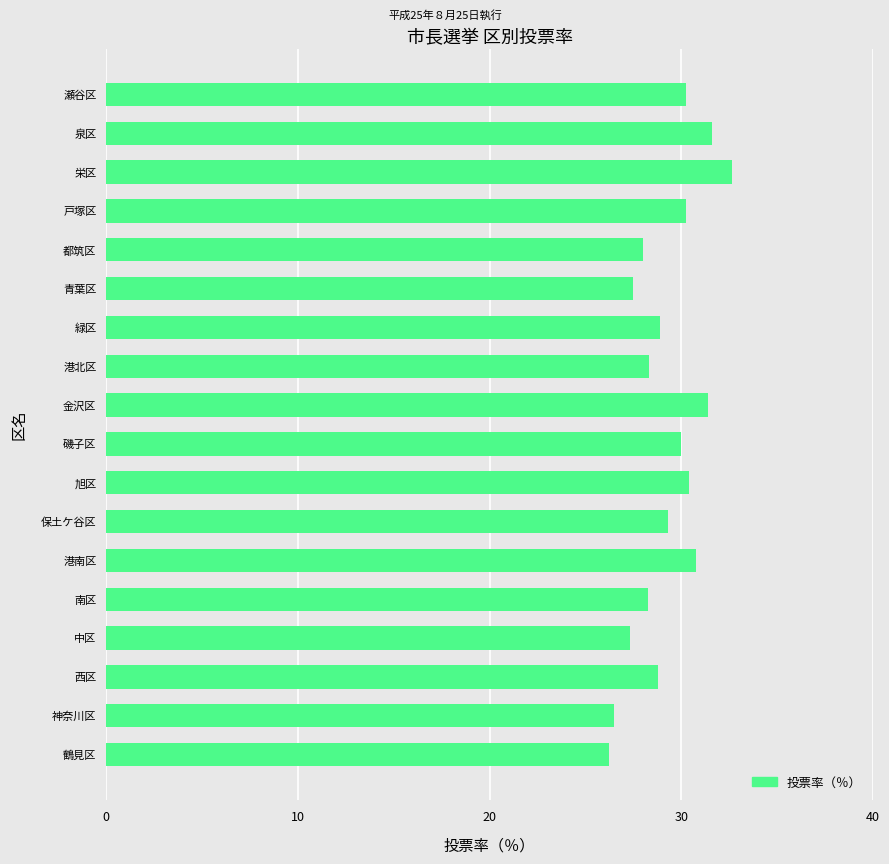

What is the greatest value displayed?

32.6